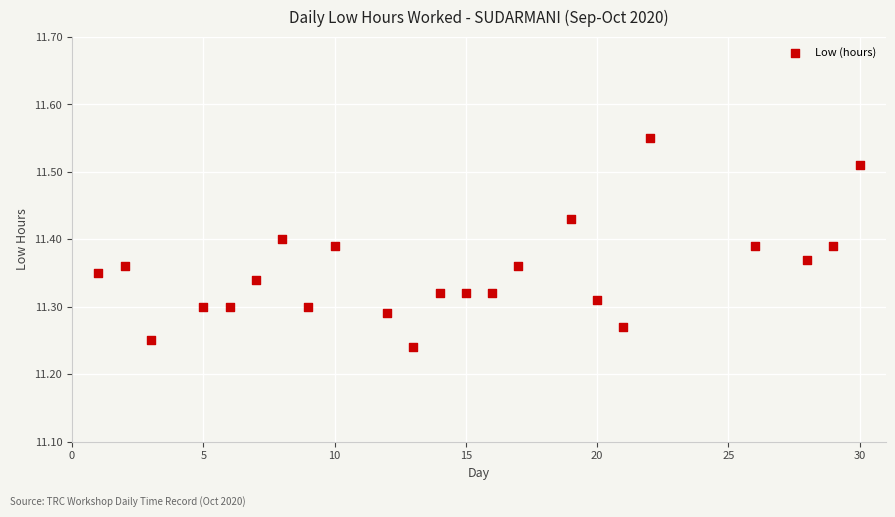

What is the range of X values (max minus min)?

29.0